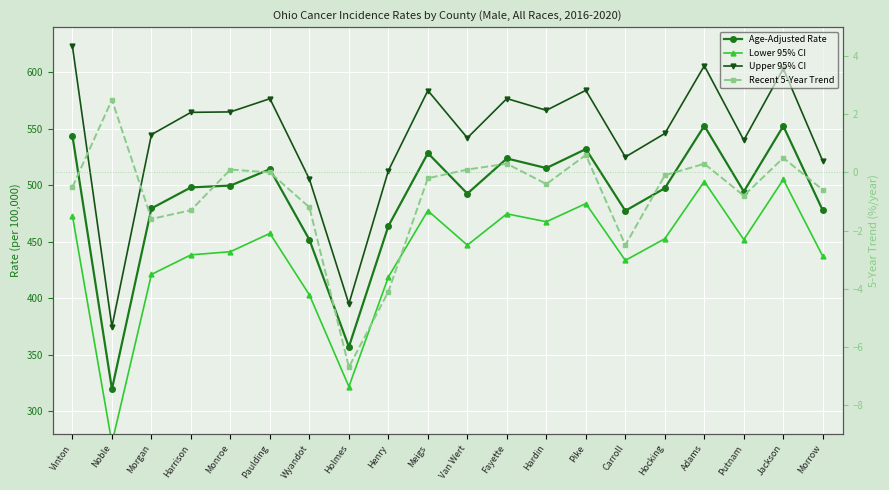

At how many categories does at least one series exceed 500?

18